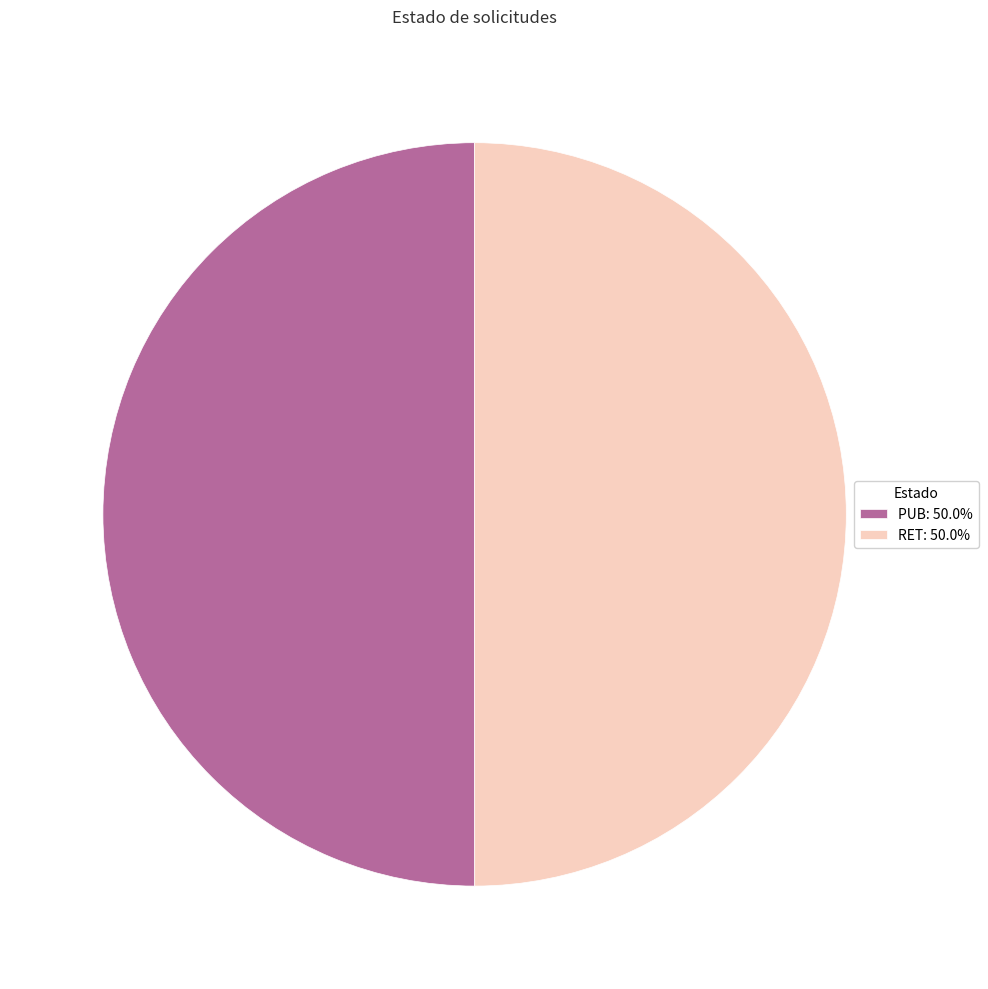

Do PUB: 50.0% and RET: 50.0% together represent more than half of the pie?

Yes